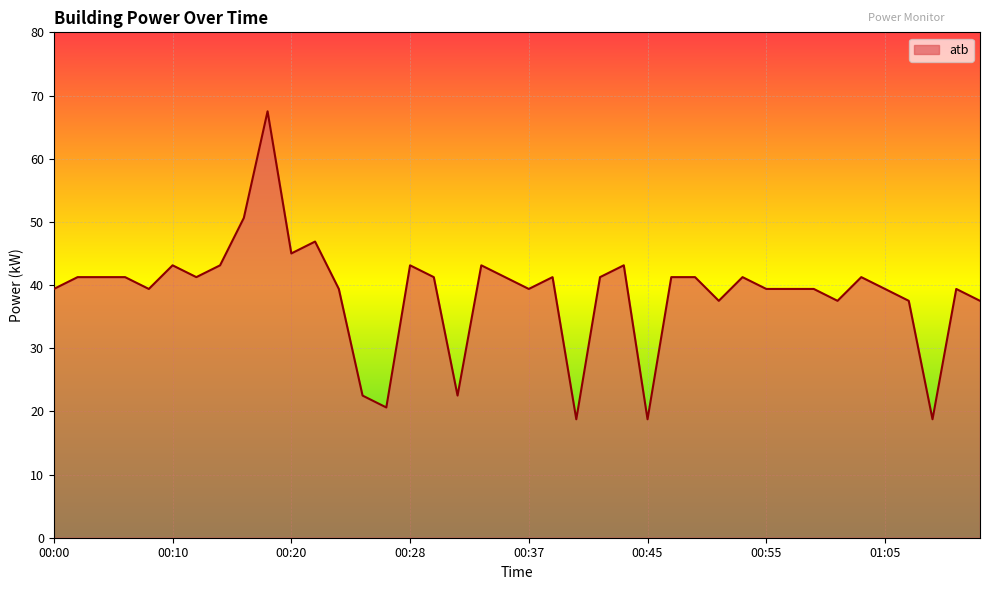

What is the smallest value displayed?

18.8